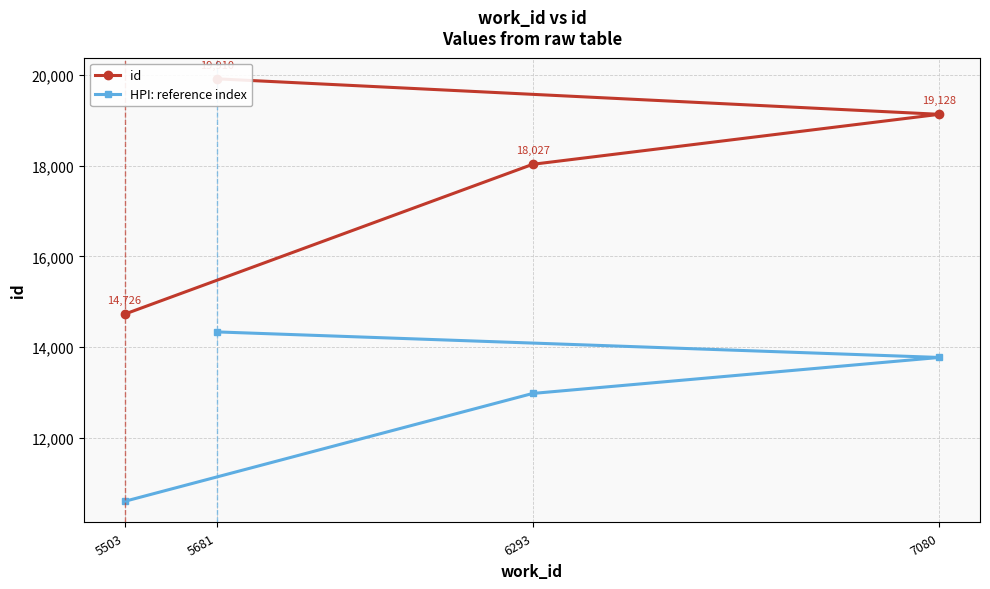

True or false: HPI: reference index has more than 2 interior local peaks.

False